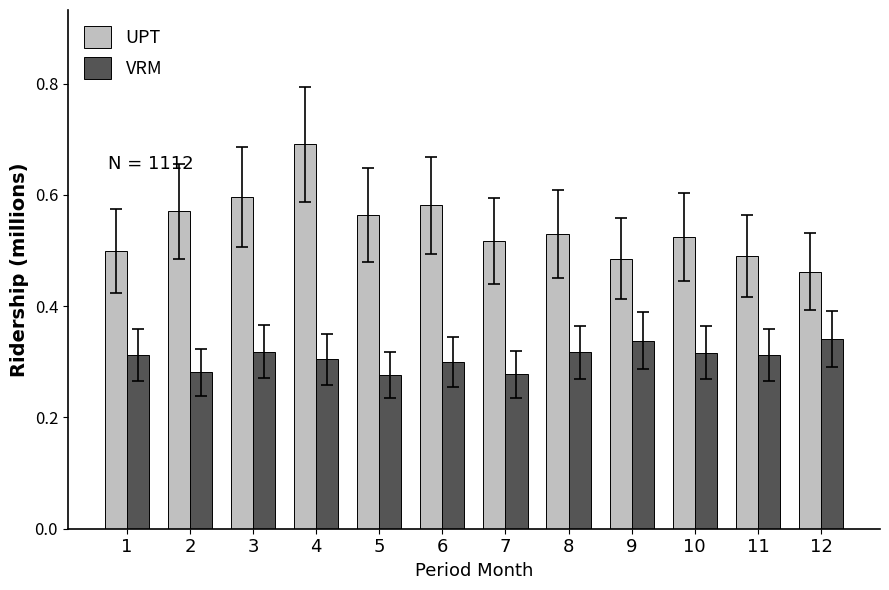

What is the sum of all VRM values?

3.7